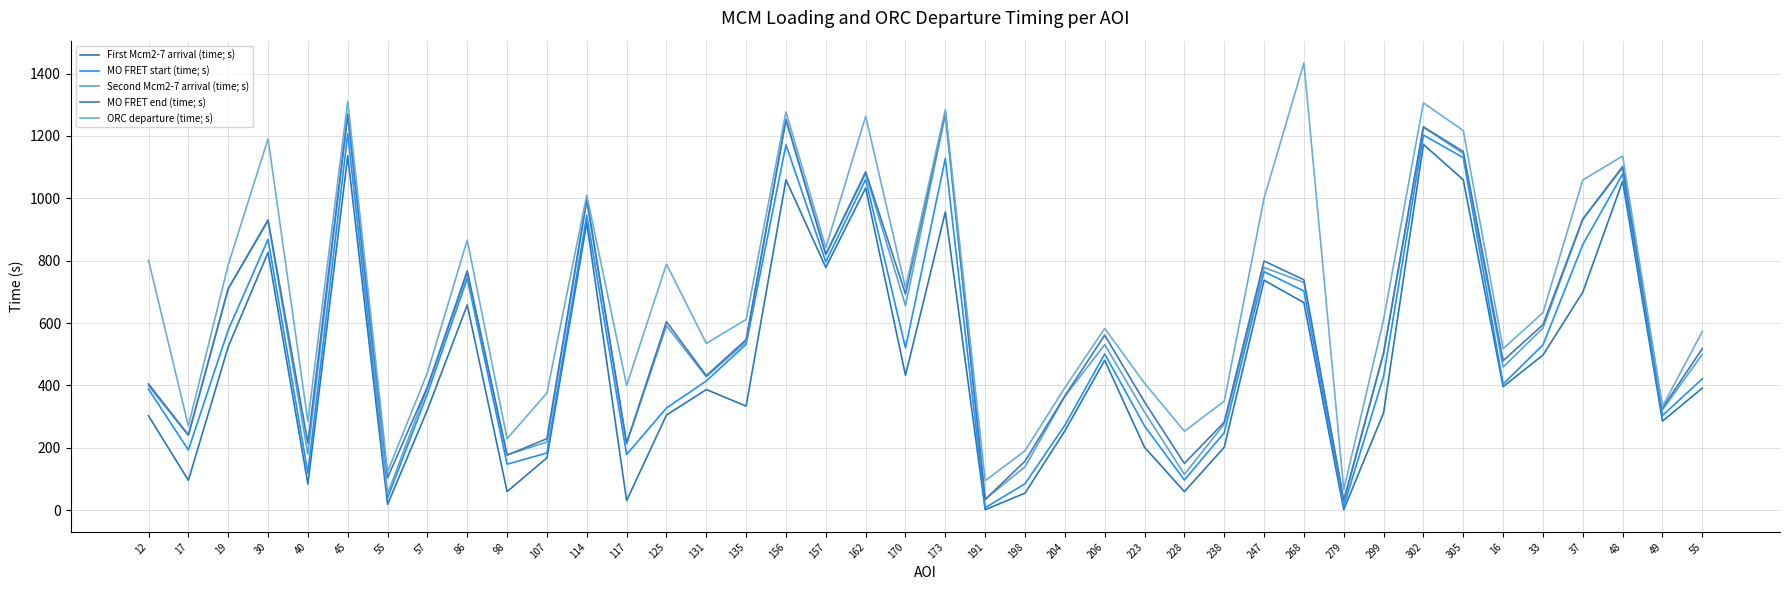

What is the total value across all series at 157?

4056.4